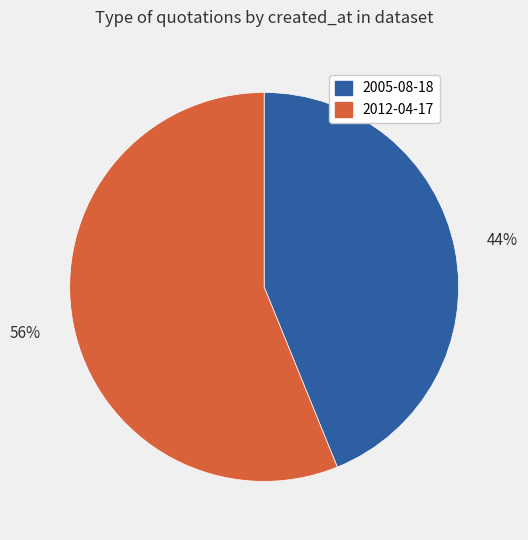

Which slice is the smallest?

2005-08-18